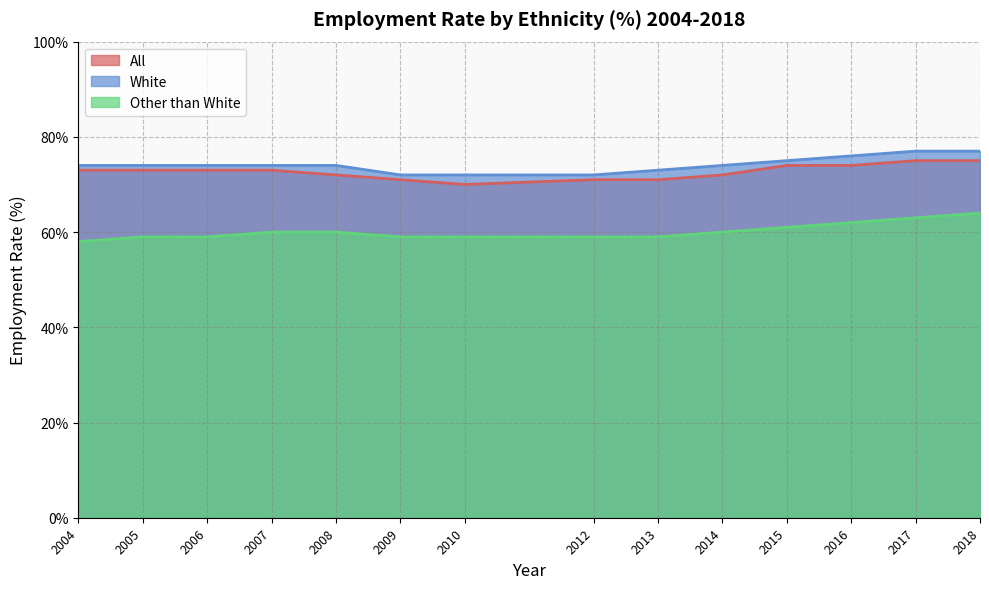

True or false: Other than White has more than 0 points higher than both neighbors.

False